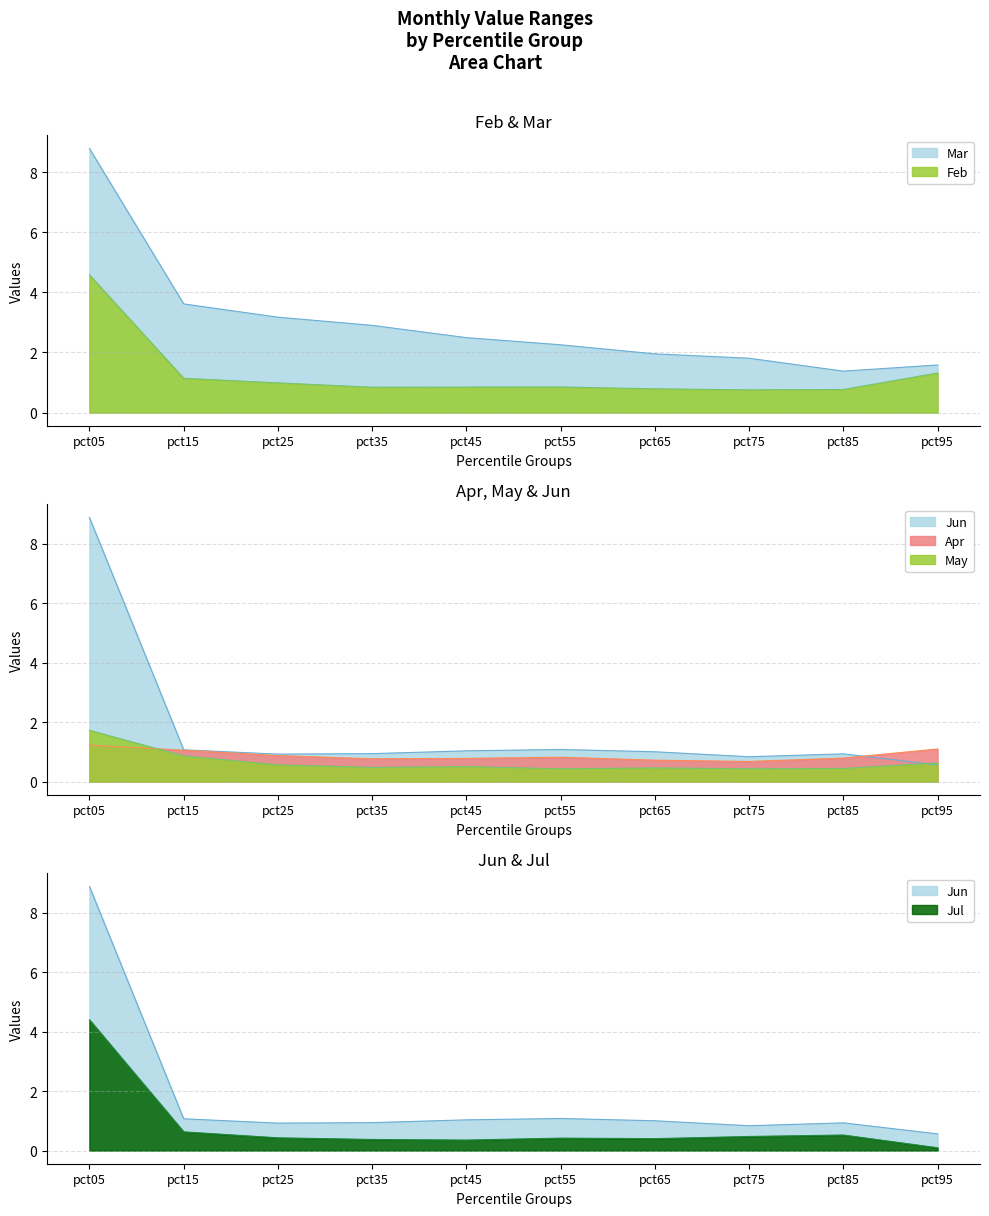

How many lines are shown in the chart?

6